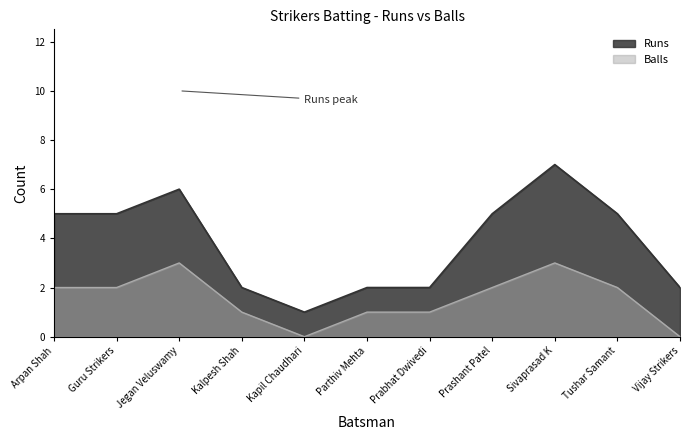

What is the average value of the Runs series?

4